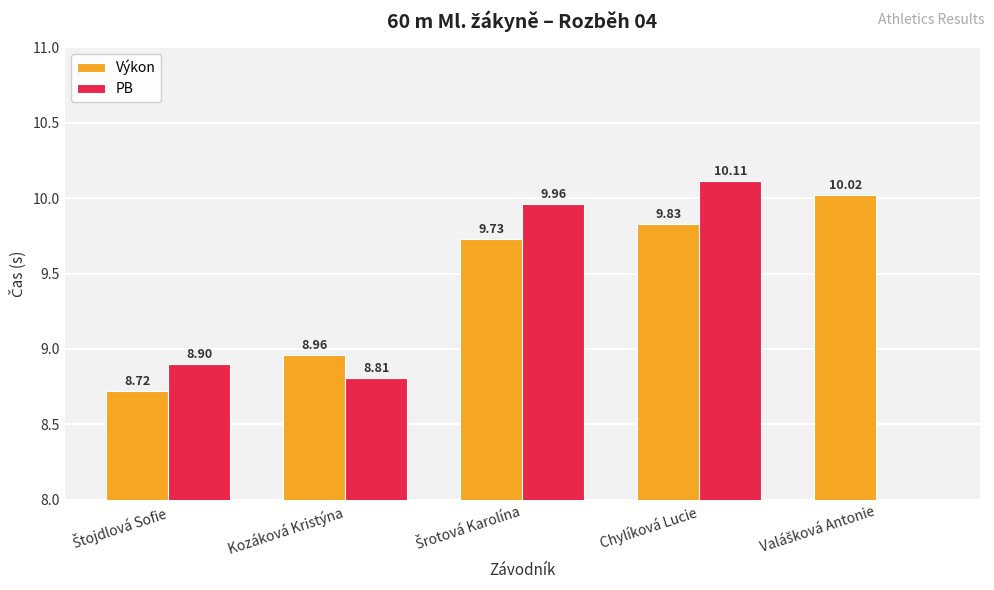

What is the average value of the Výkon series?

9.5